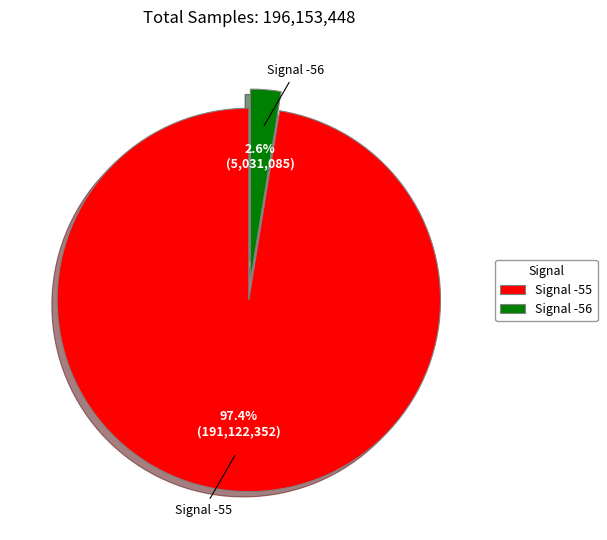

Which category has the smallest portion of the pie?

Signal -56